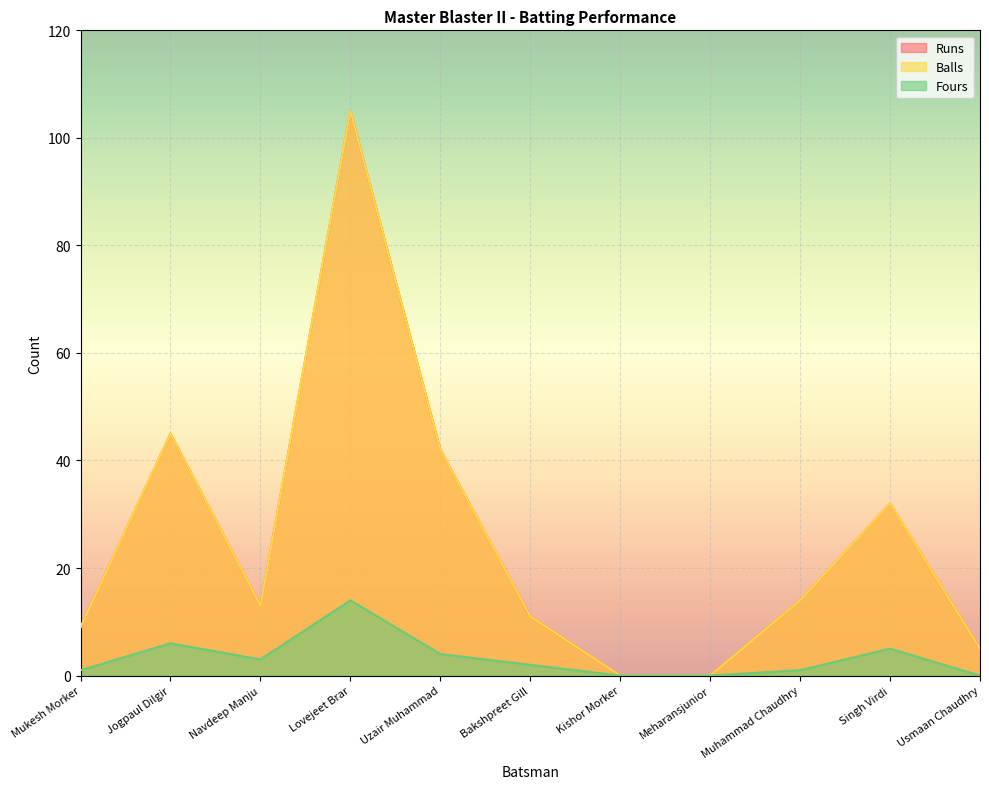

Where is the first local maximum for Runs?

Jogpaul Dilgir